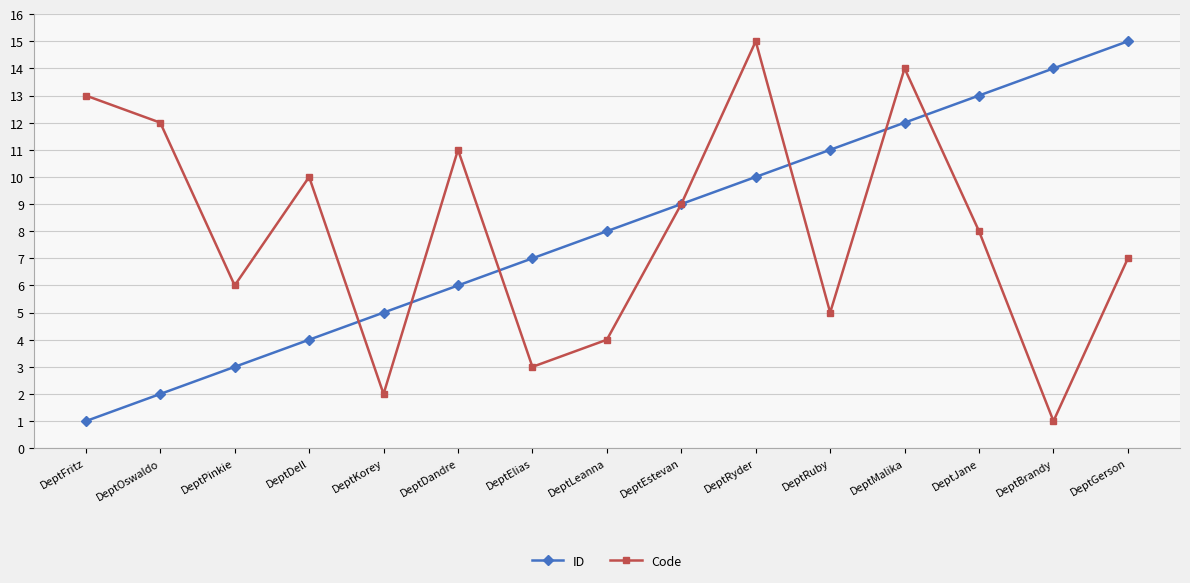

Is the value of ID at DeptKorey greater than the value of Code at DeptLeanna?

Yes